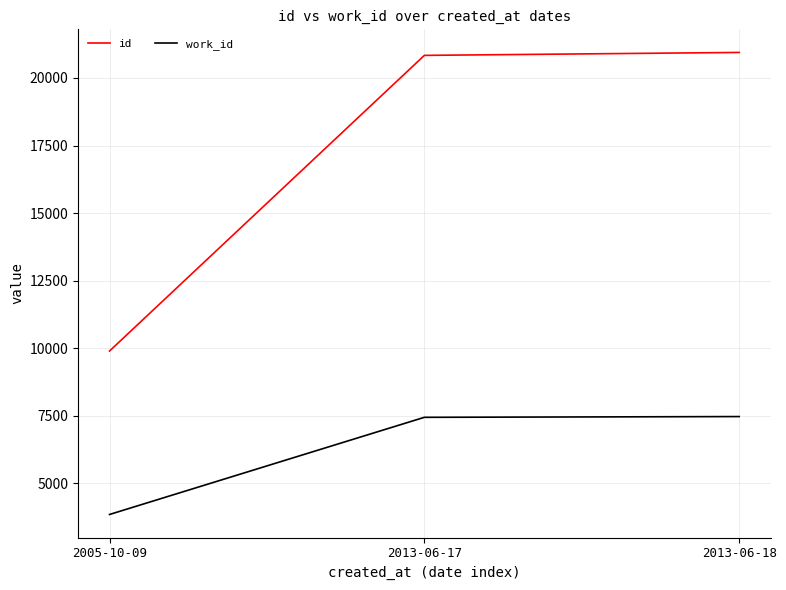

How many lines are shown in the chart?

2